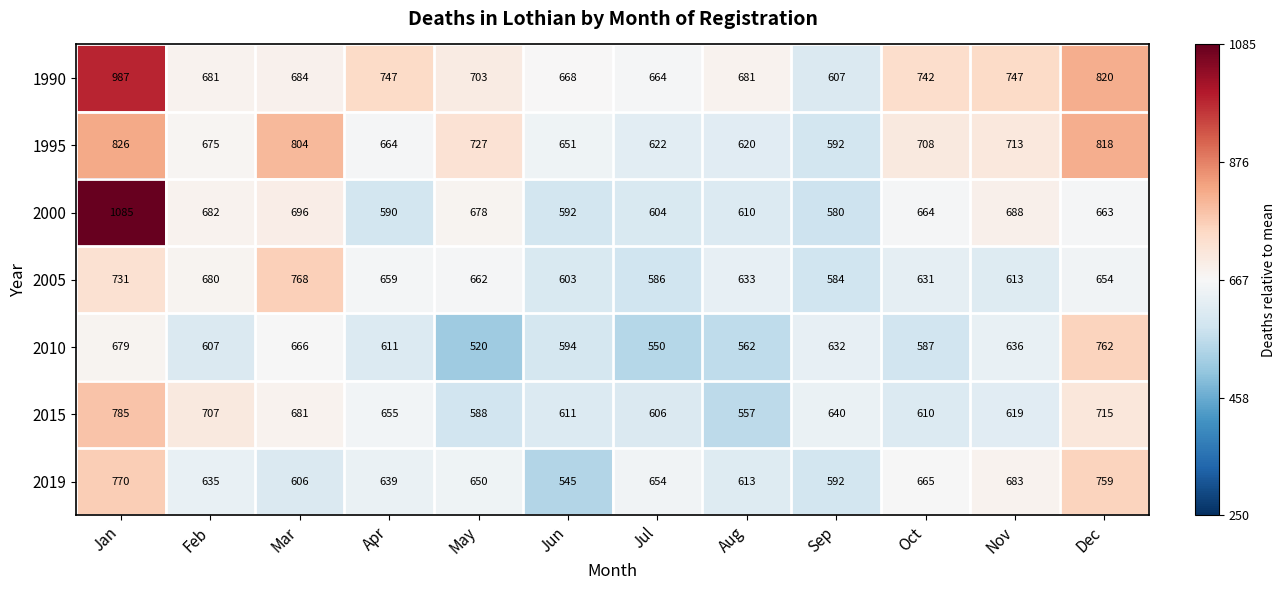

What is the difference between the 2010 values at Jan and Nov?

43